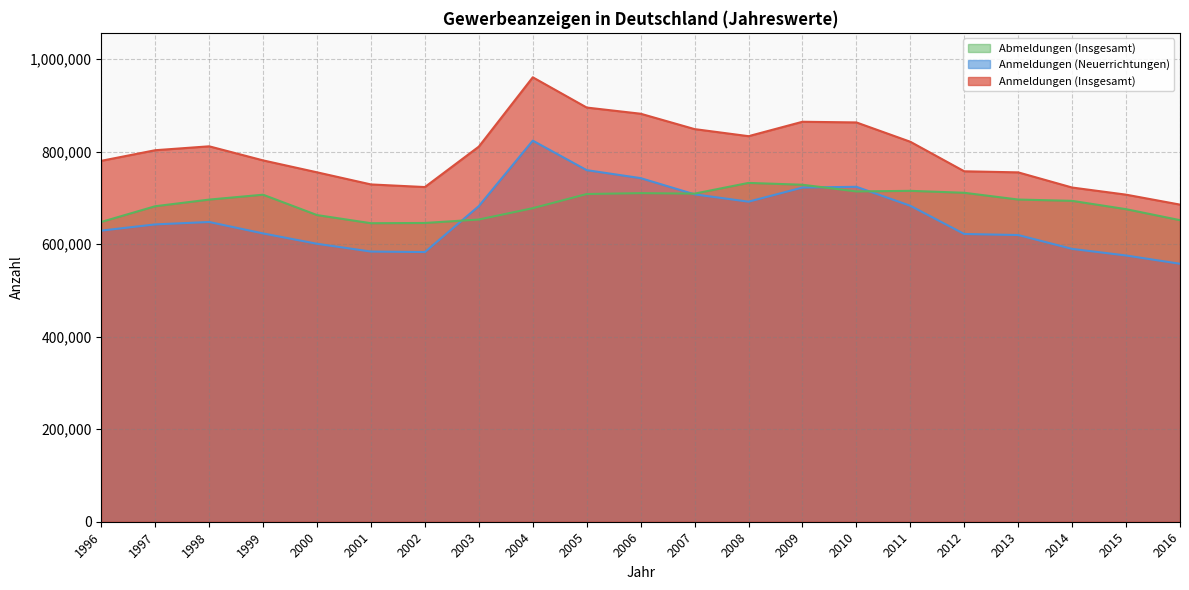

Where is the first local maximum for Abmeldungen (Insgesamt)?

1999